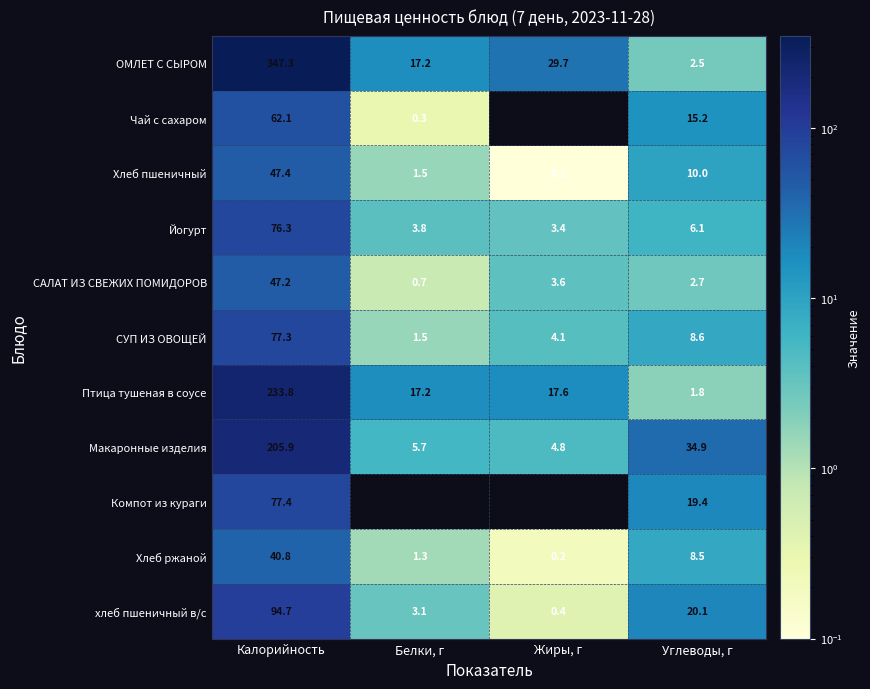

At which category is the sum across all series the highest?

Калорийность